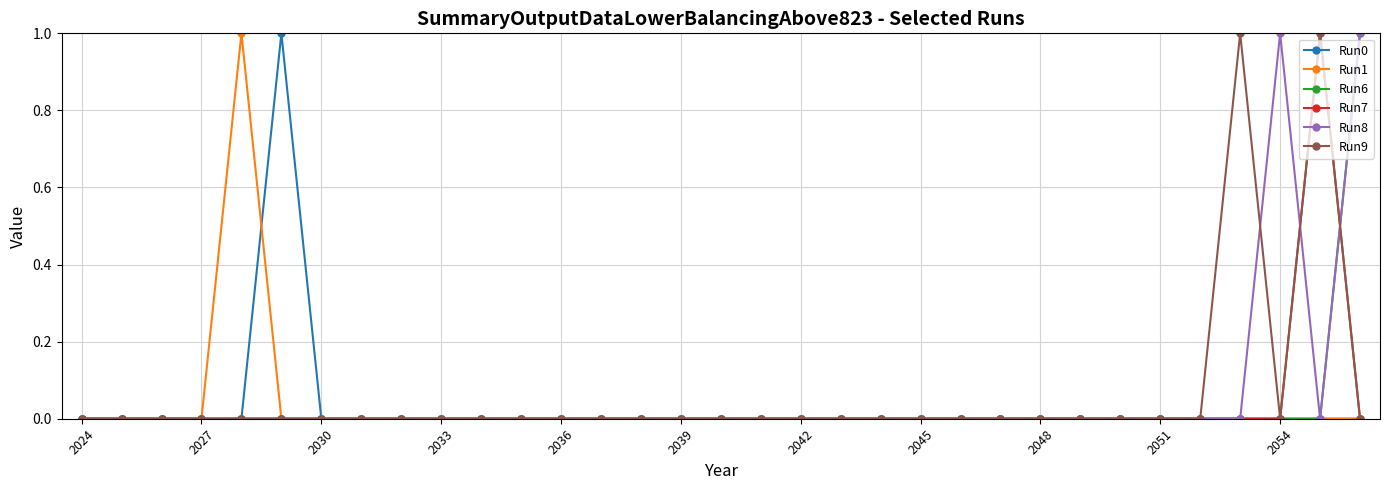

True or false: Run0 has more than 0 interior local peaks.

True